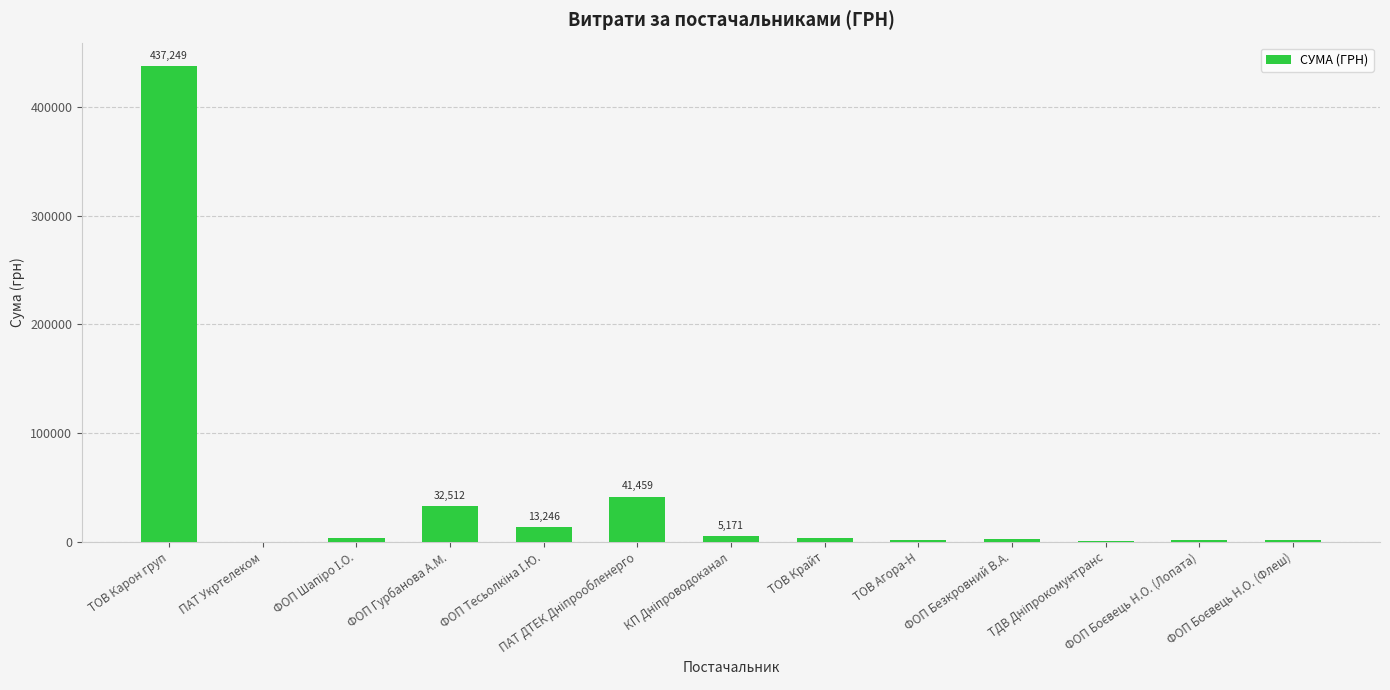

Does the chart contain stacked bars?

No